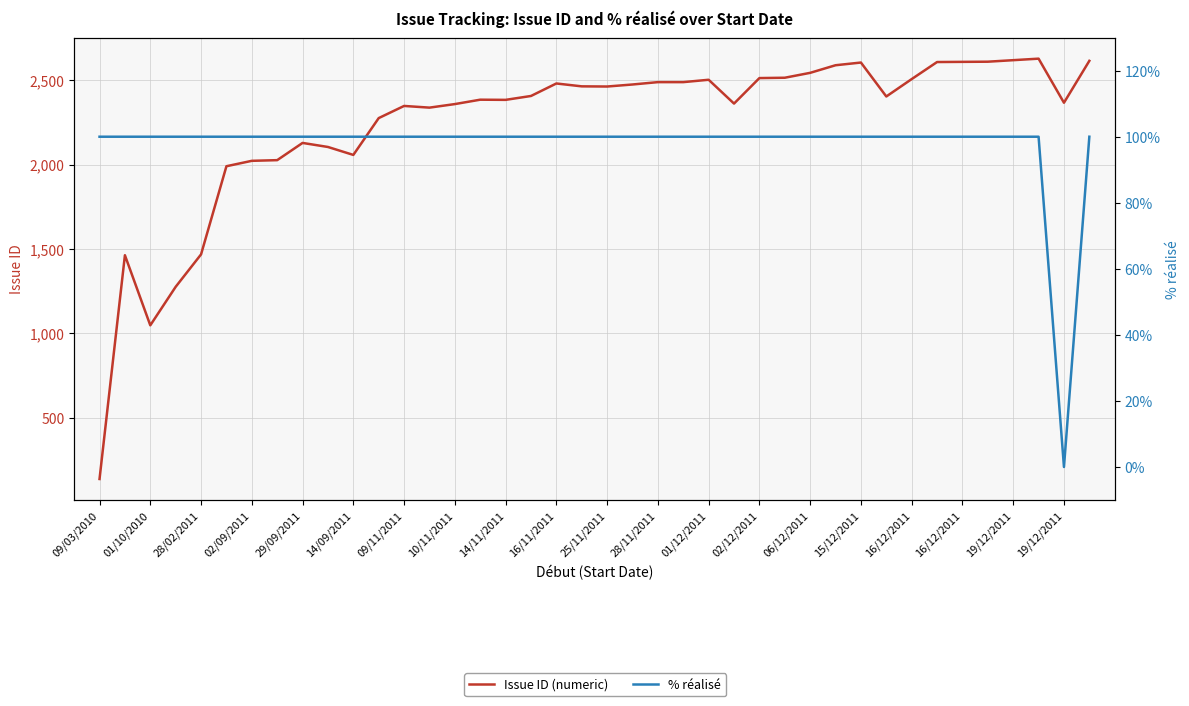

Read the Issue ID (numeric) value at 16/12/2011, to the nearest 10.

2510